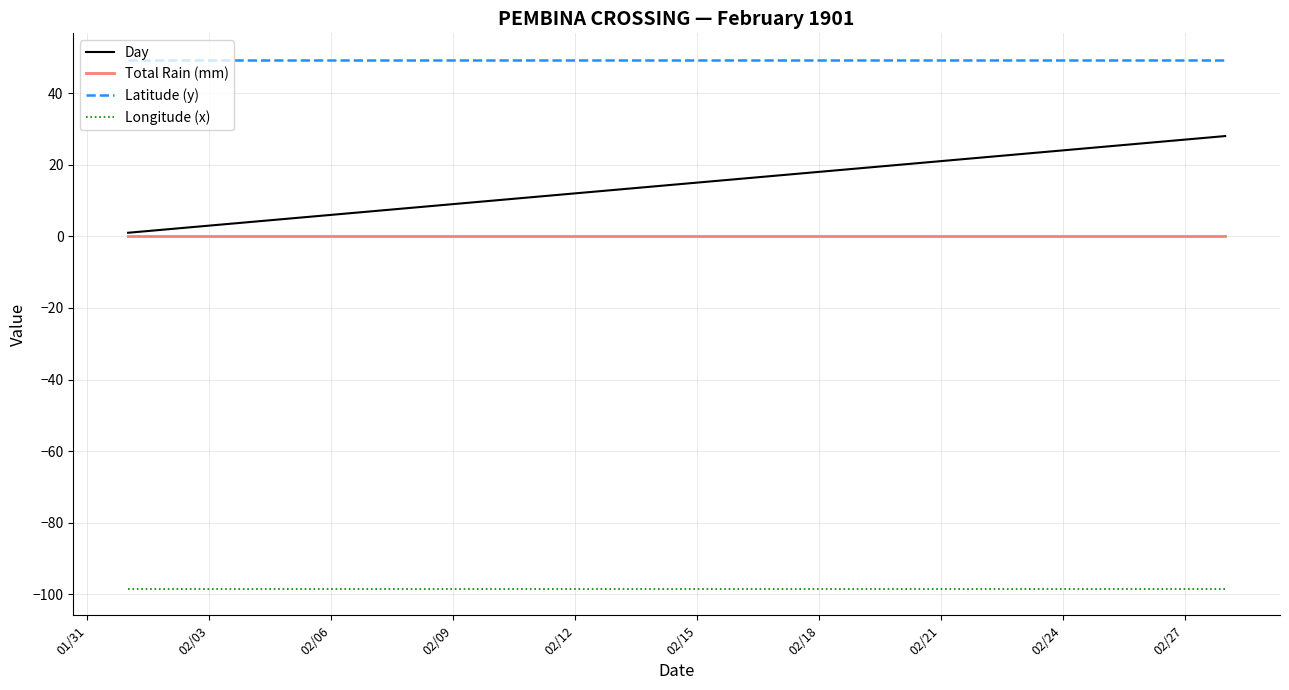

Does the chart display data point markers on the line(s)?

No